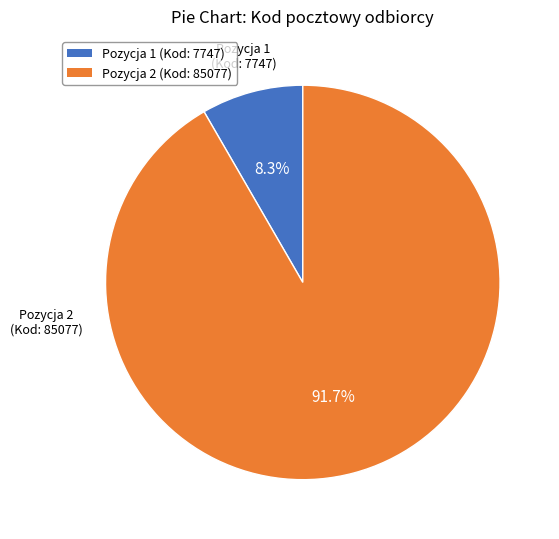

Is there a majority slice in this chart?

Yes